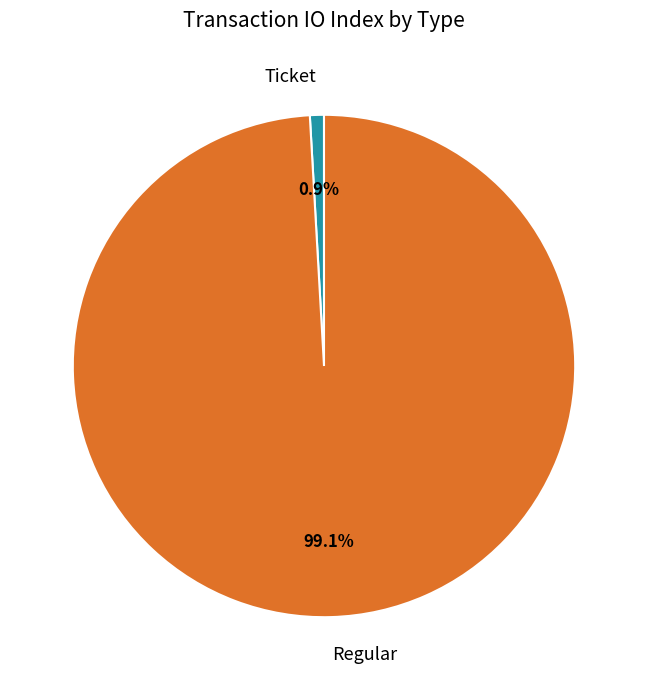

Count the number of slices in the pie.

2